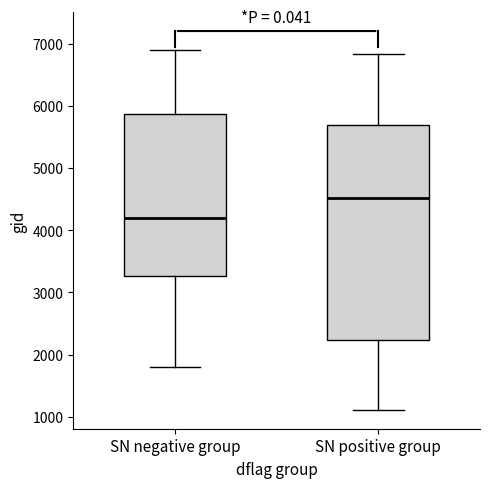

Reading left to right, transcribe this box plot: for each box, give where its median line is, the range the box spans, and where its two whiskers end, as read against the y-axis. The values are not printed on the chart, so give them approximately, as read against the axis.

SN negative group: median 4200, box 3300 to 5900, whiskers 1800 to 6900
SN positive group: median 4500, box 2200 to 5700, whiskers 1100 to 6800